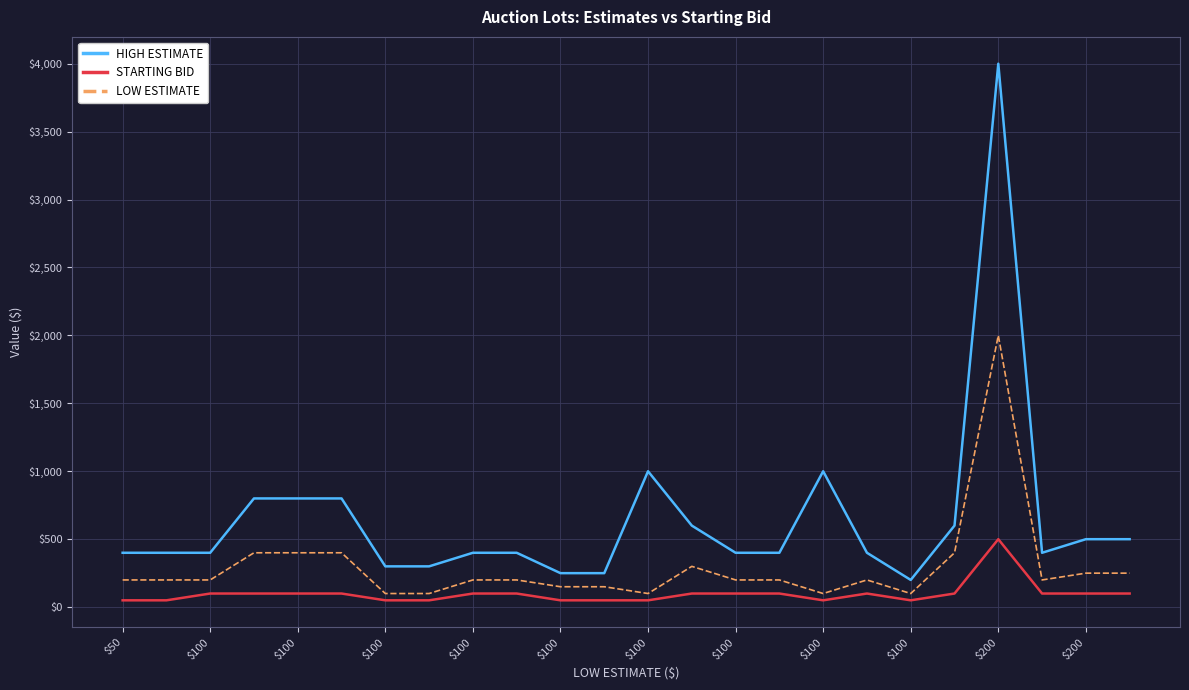

True or false: HIGH ESTIMATE and STARTING BID intersect in this chart.

False